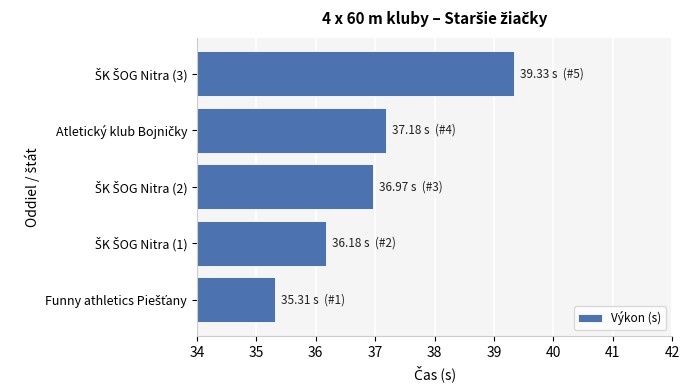

What is the sum of all values?

185.0